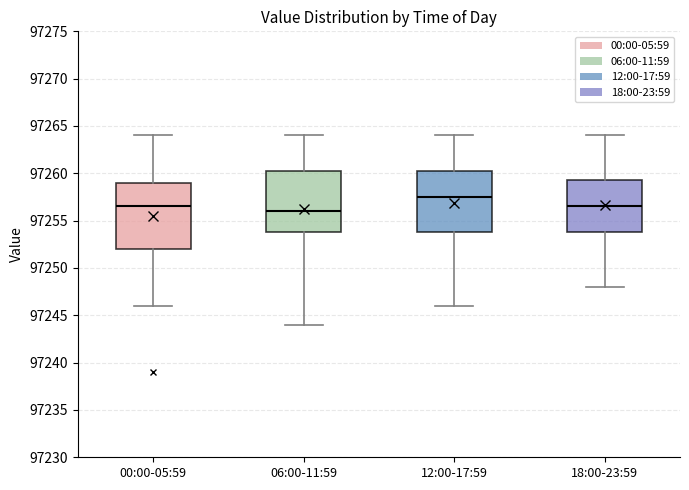

Reading left to right, read every box against the y-axis: the position of its median line, the range the box covers, and the ends of its whiskers. The values are not printed on the chart, so give them approximately, as read against the axis.

00:00-05:59: median 97256.5, box 97252.0 to 97259.0, whiskers 97246.0 to 97264.0
06:00-11:59: median 97256.0, box 97254.0 to 97260.5, whiskers 97244.0 to 97264.0
12:00-17:59: median 97257.5, box 97254.0 to 97260.5, whiskers 97246.0 to 97264.0
18:00-23:59: median 97256.5, box 97254.0 to 97259.5, whiskers 97248.0 to 97264.0